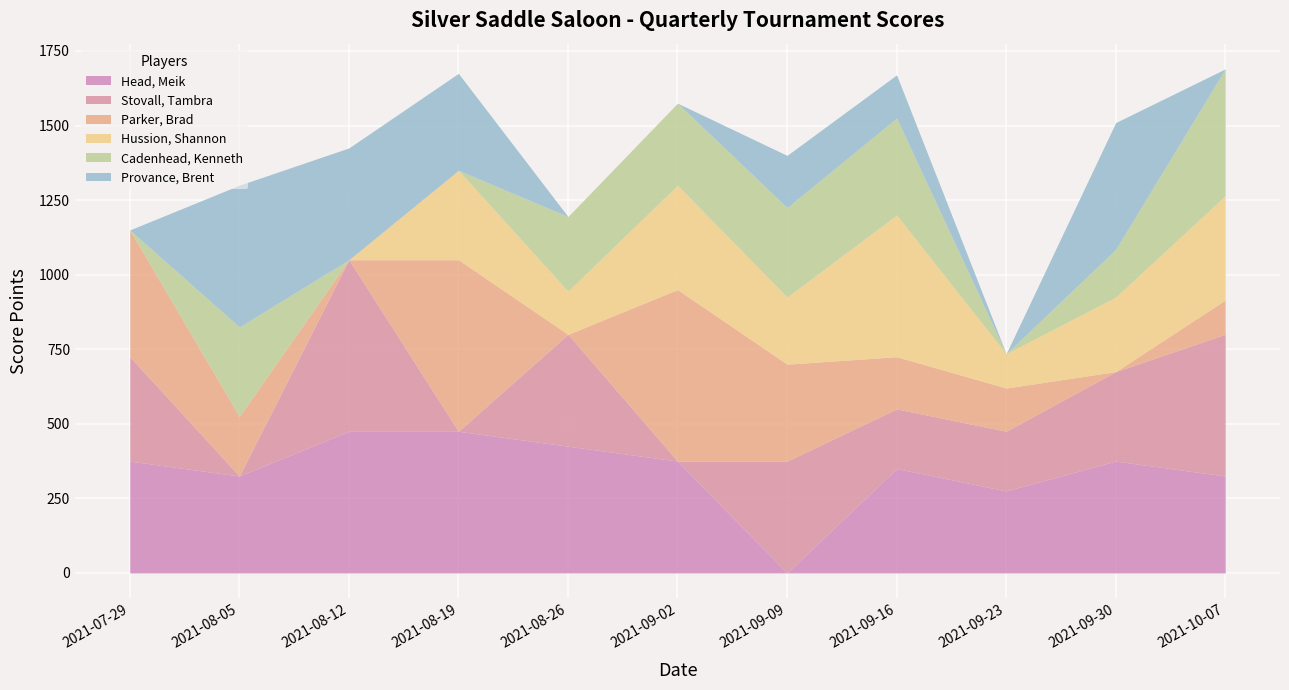

Is the value of Provance, Brent at 2021-07-29 greater than the value of Parker, Brad at 2021-09-30?

No